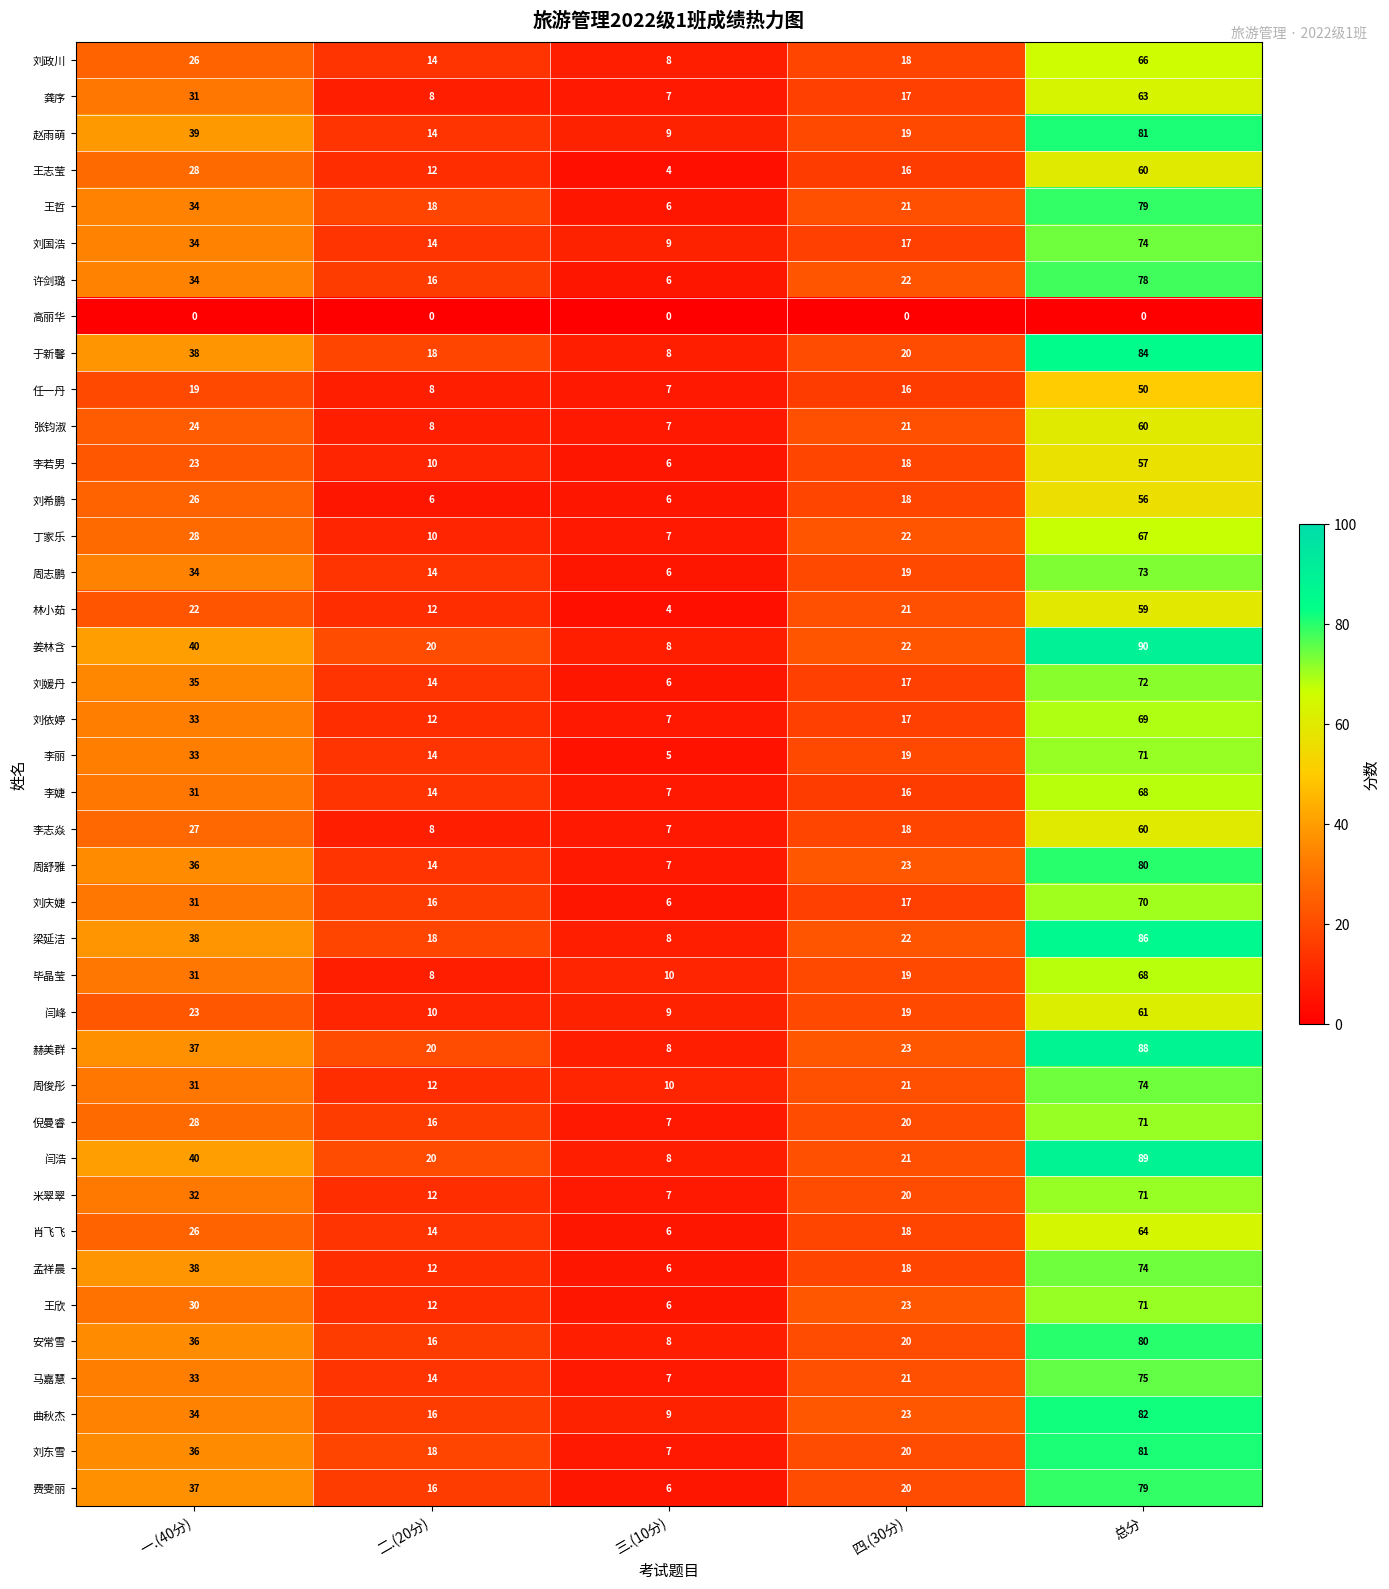

What is the difference between the maximum and minimum values in the 周志鹏 series?

67